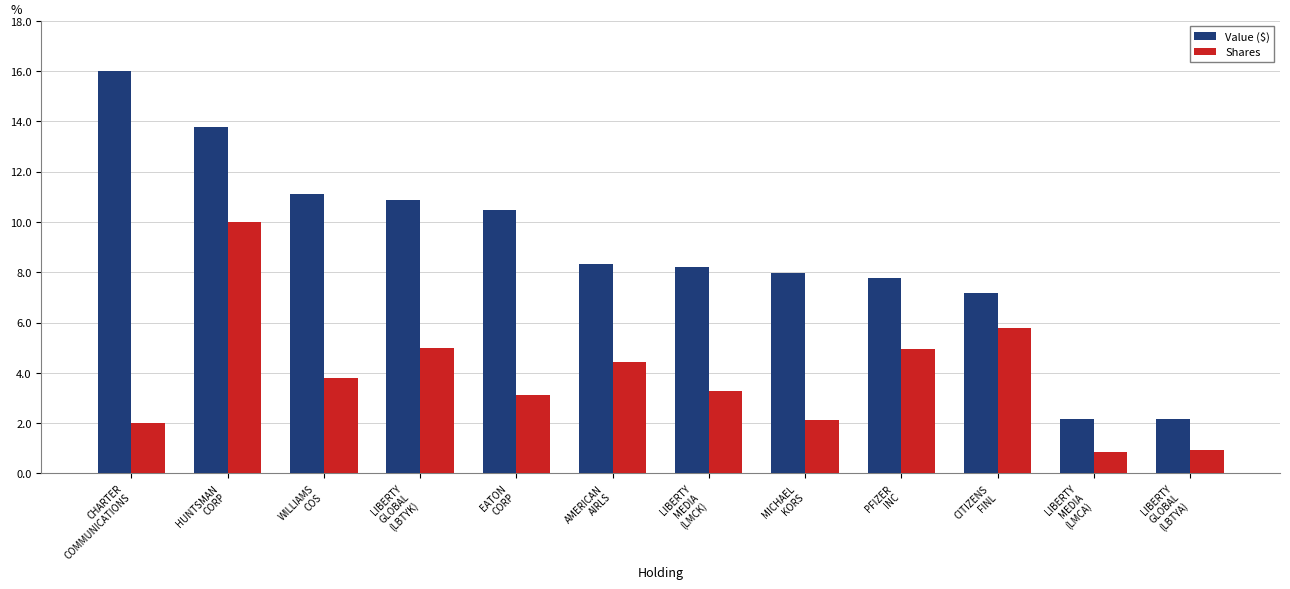

What is the value of the Value ($) bar at the 11th from the left?

2.2